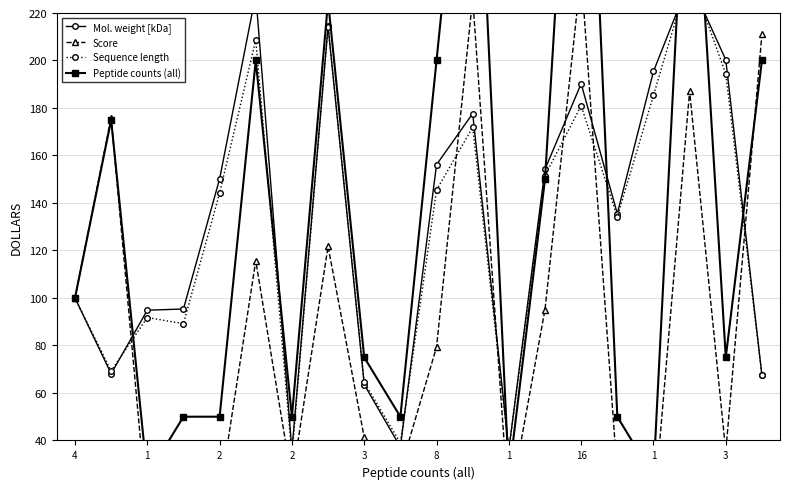

How many values in the Sequence length series exceed 144?

10